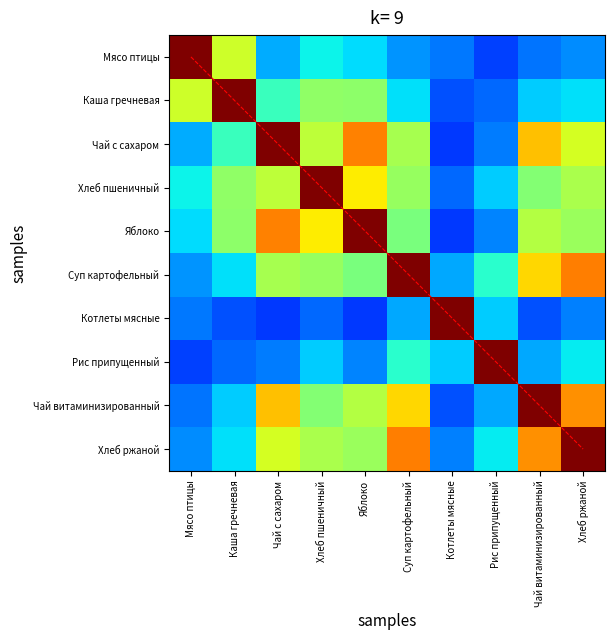

List the series in order of their peak value, highest first.

Мясо птицы, Каша гречневая, Чай с сахаром, Хлеб пшеничный, Яблоко, Суп картофельный, Котлеты мясные, Рис припущенный, Чай витаминизированный, Хлеб ржаной, diagonal